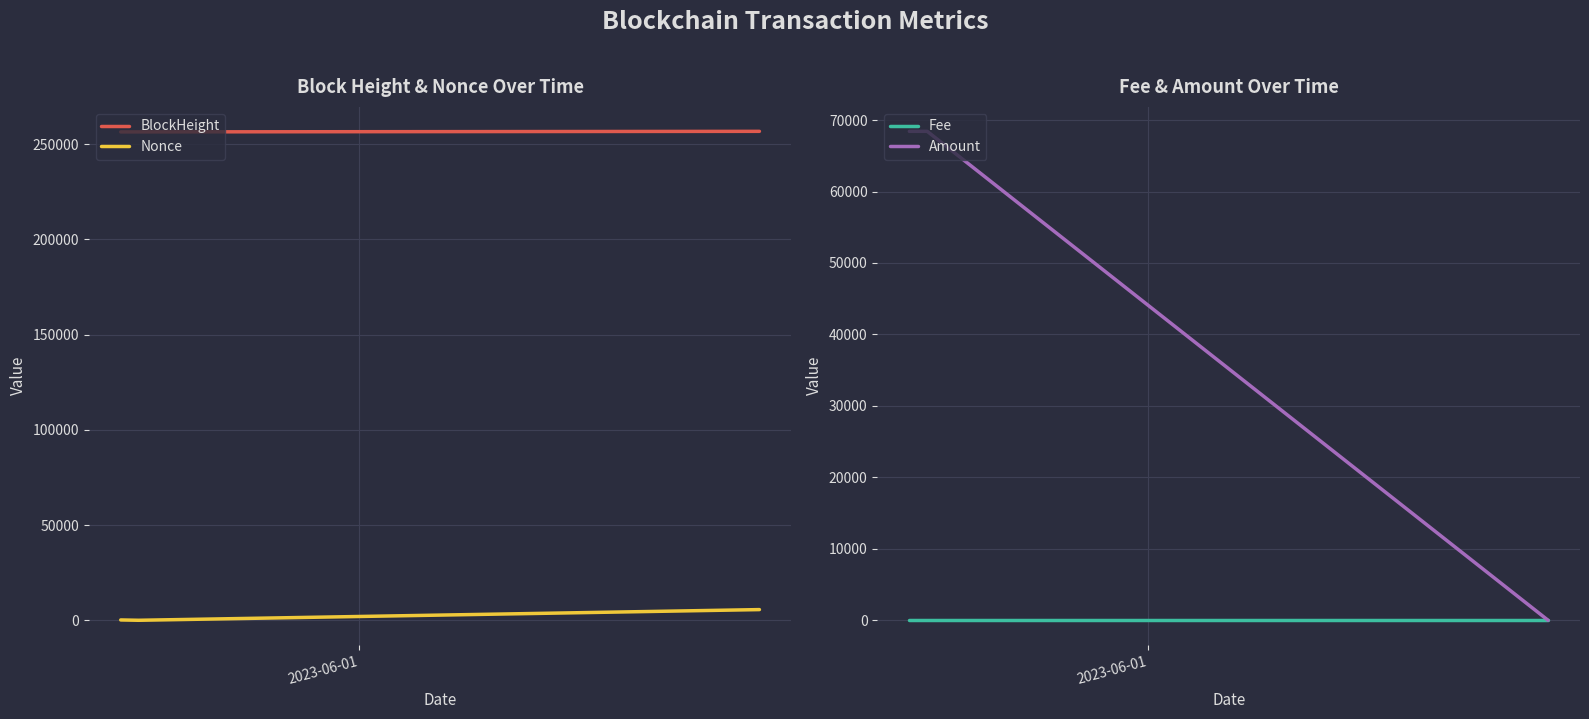

What is the maximum value for BlockHeight?

256745